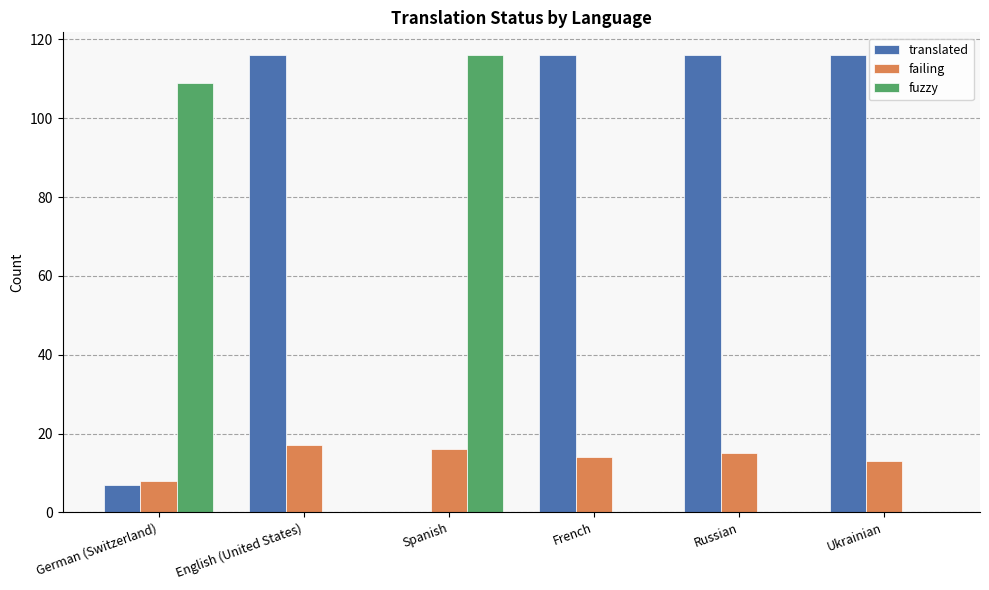

What is the maximum value shown in the chart?

116